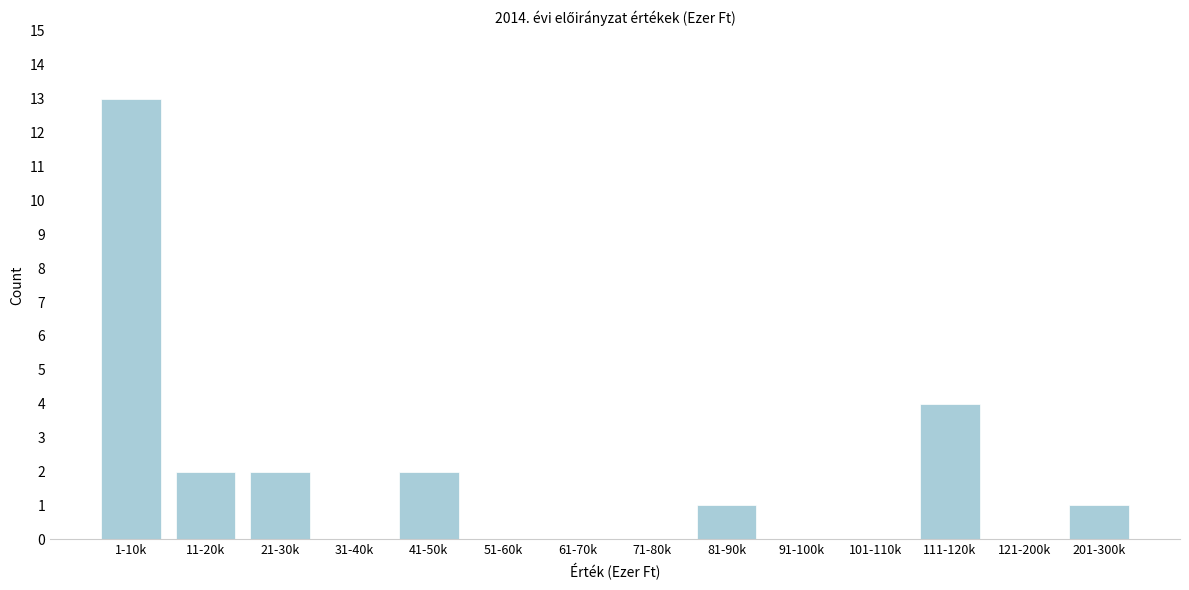

Reading left to right, extract all data points from this chart.

1-10k=13	11-20k=2	21-30k=2	31-40k=0	41-50k=2	51-60k=0	61-70k=0	71-80k=0	81-90k=1	91-100k=0	101-110k=0	111-120k=4	121-200k=0	201-300k=1